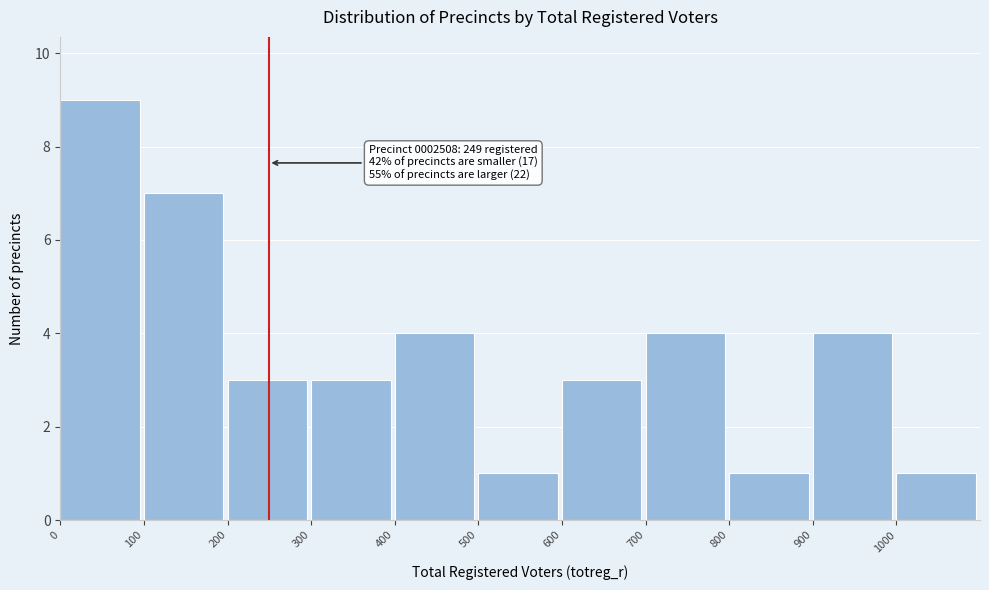

Which range on the x-axis has the tallest bar?

0 to 100